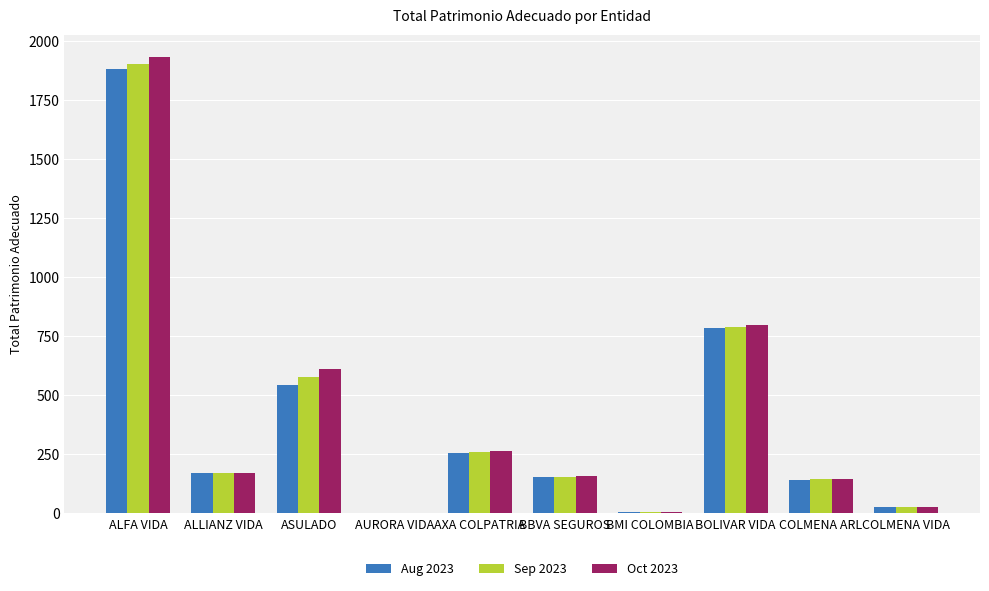

Between BBVA SEGUROS and BOLIVAR VIDA, which series saw the biggest shift?

Oct 2023